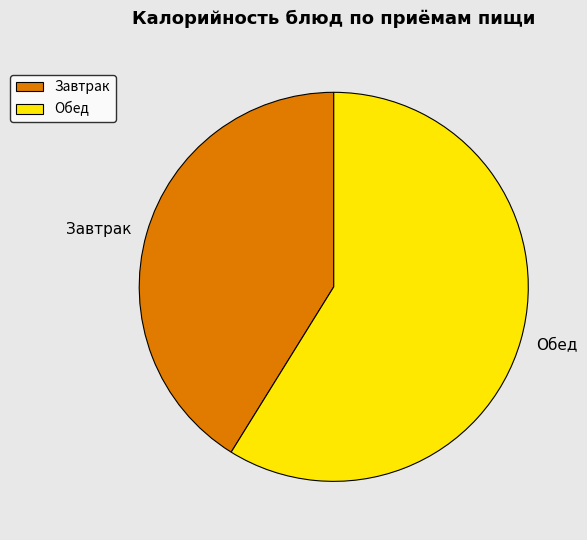

Is Обед the majority of the pie?

Yes